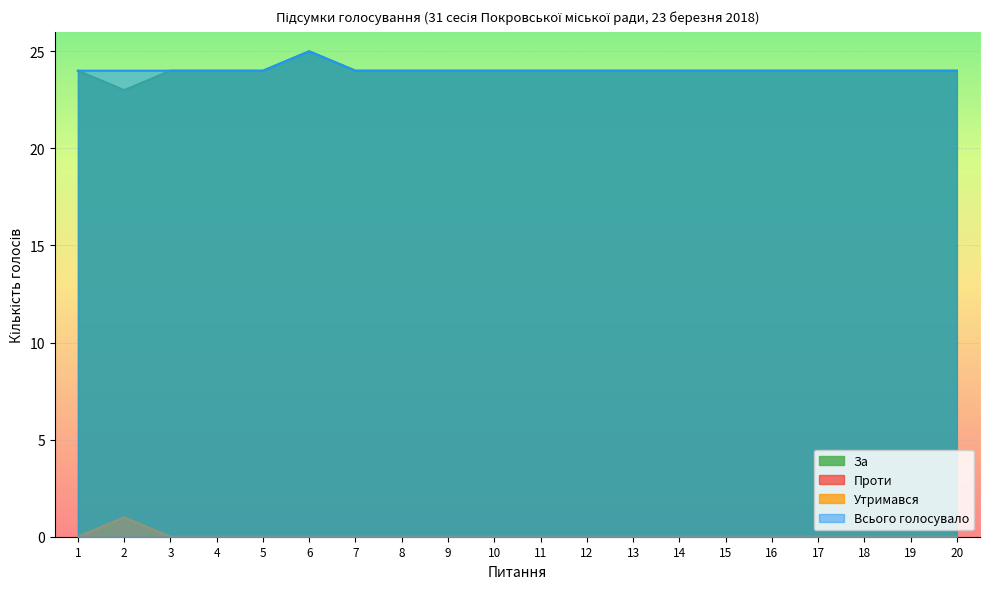

Reading left to right, what are all the values shown in this chart?

За: 1=24	2=23	3=24	4=24	5=24	6=25	7=24	8=24	9=24	10=24	11=24	12=24	13=24	14=24	15=24	16=24	17=24	18=24	19=24	20=24
Утримався: 1=0	2=1	3=0	4=0	5=0	6=0	7=0	8=0	9=0	10=0	11=0	12=0	13=0	14=0	15=0	16=0	17=0	18=0	19=0	20=0
Всього голосувало: 1=24	2=24	3=24	4=24	5=24	6=25	7=24	8=24	9=24	10=24	11=24	12=24	13=24	14=24	15=24	16=24	17=24	18=24	19=24	20=24